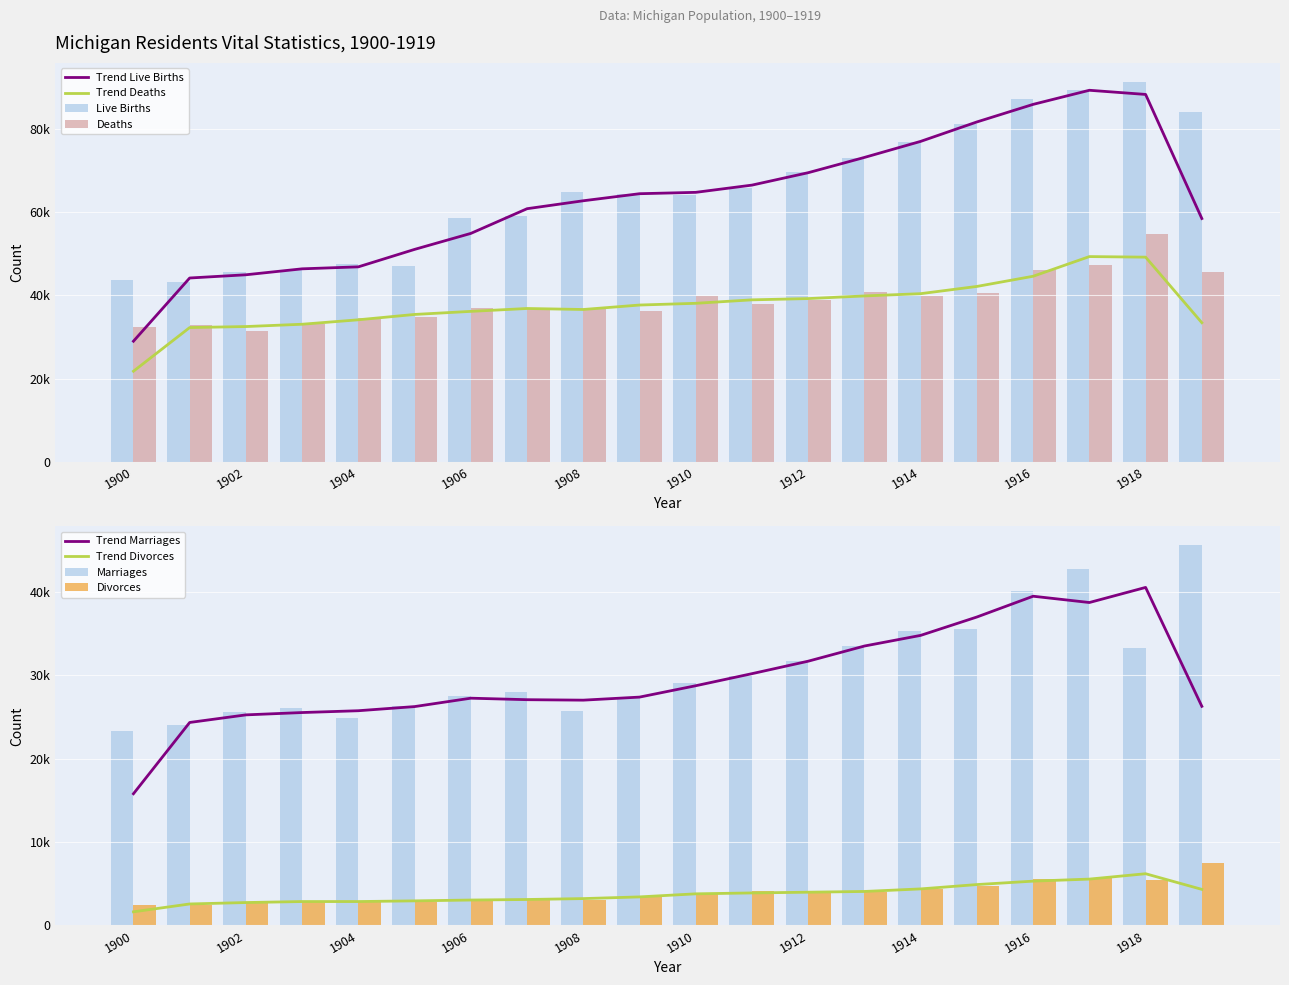

True or false: Divorces has a value of 3716 at 1910.

True